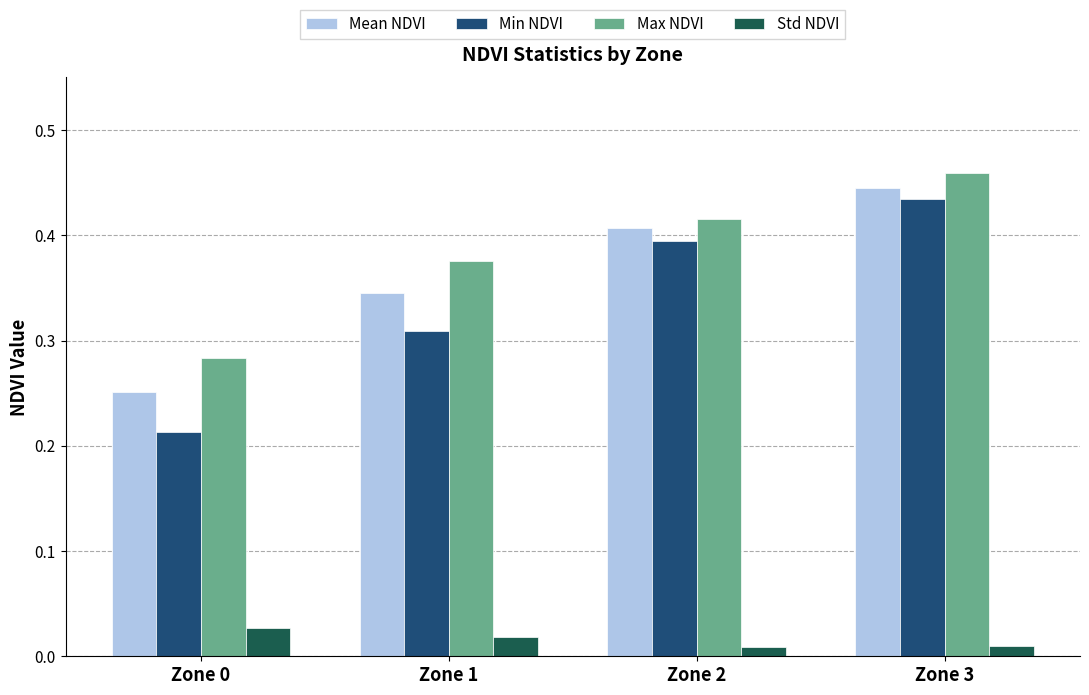

What is the difference between the second highest and second lowest values in the Min NDVI series?

0.1